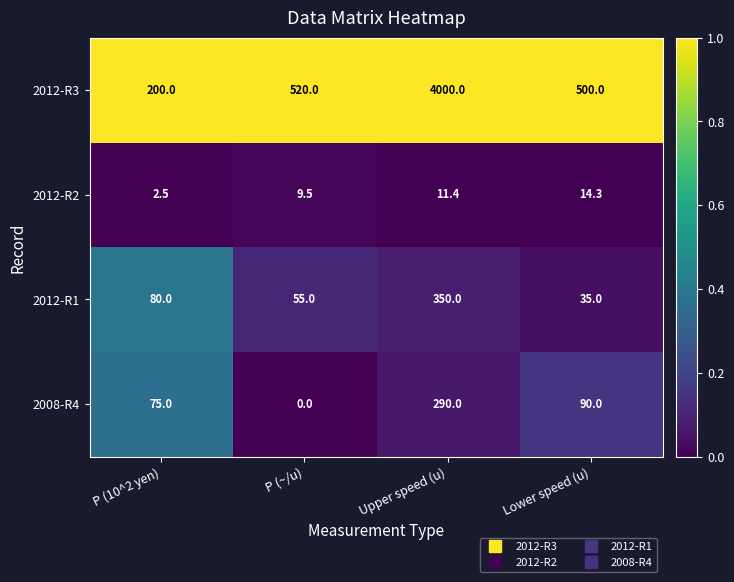

At which category is the sum across all series the highest?

Upper speed (u)